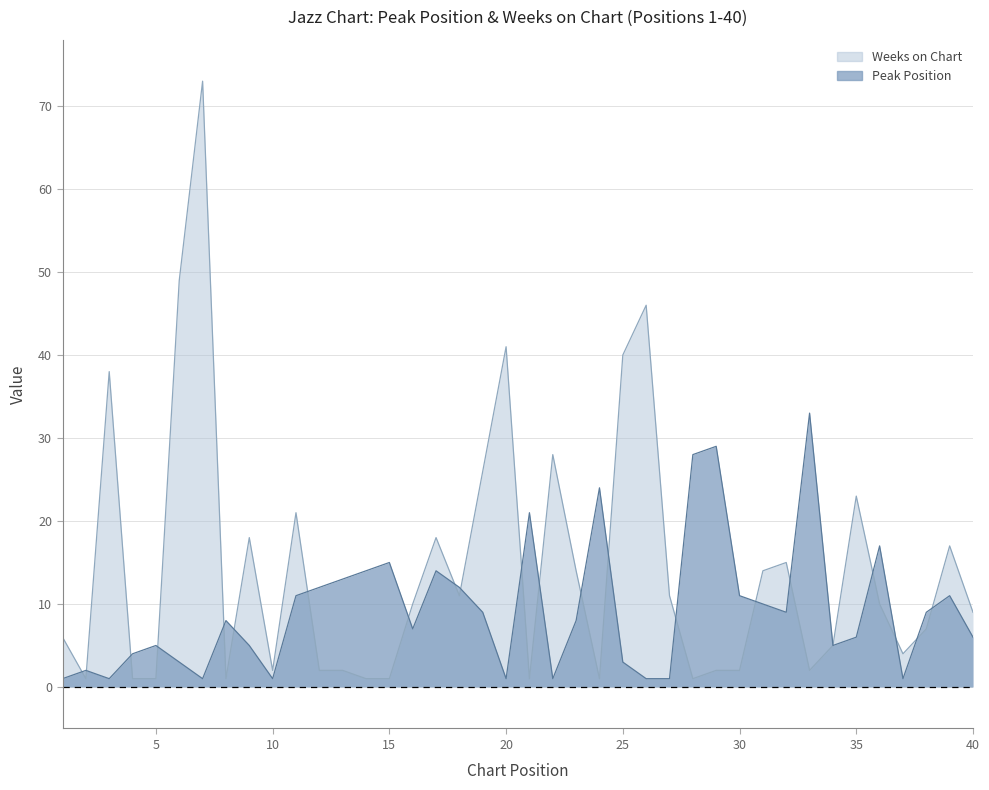

What is the difference between the second highest and minimum values in the Peak Position series?

28